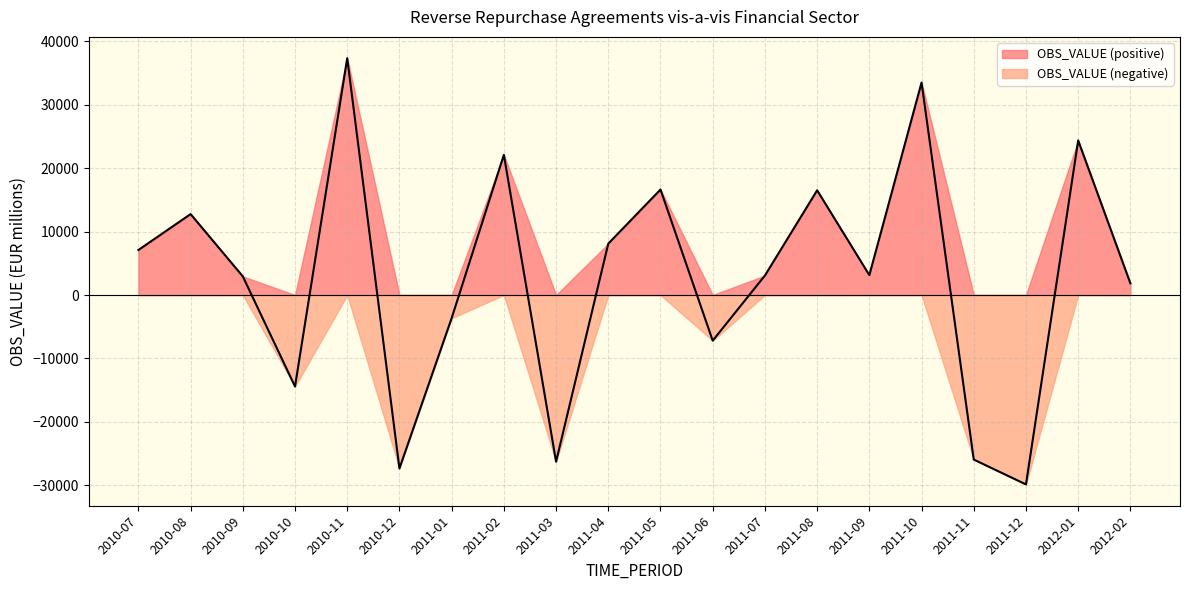

How many interior local valleys (lower than both neighbors) does the data have?

6